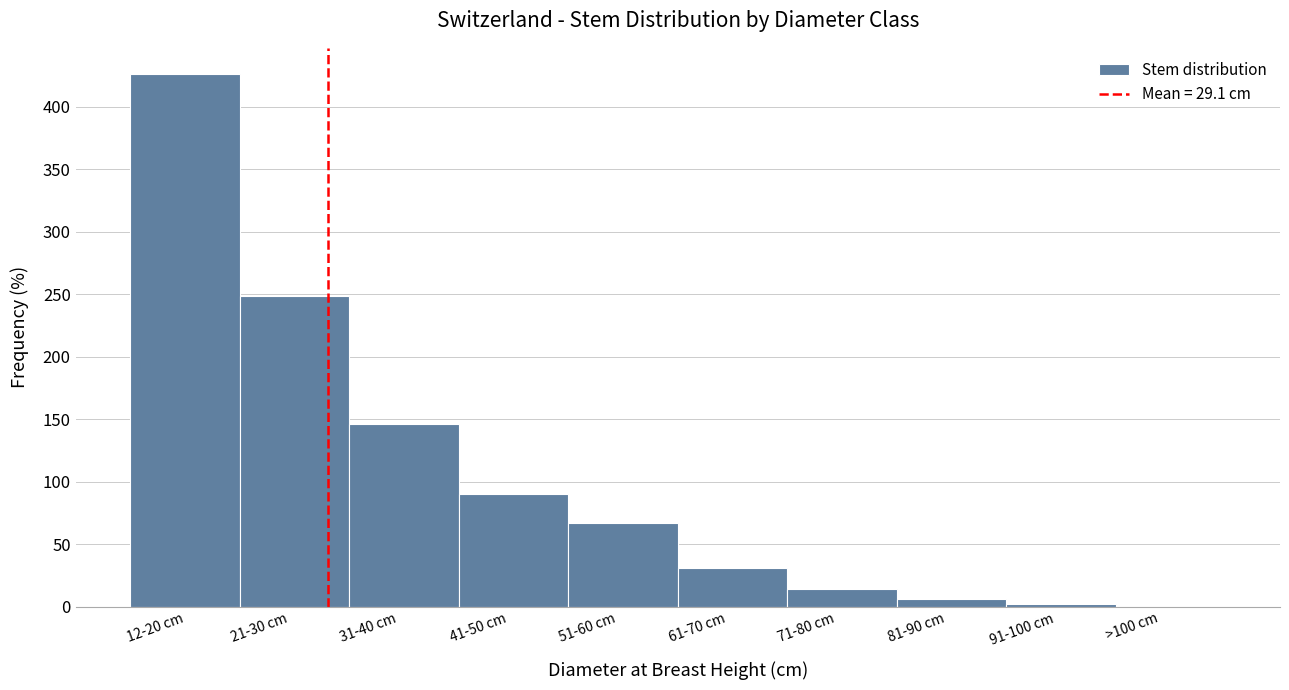

Reading left to right, extract all data points from this chart.

12-20 cm=426	21-30 cm=249	31-40 cm=146	41-50 cm=90	51-60 cm=67	61-70 cm=31	71-80 cm=14	81-90 cm=6	91-100 cm=2	>100 cm=0